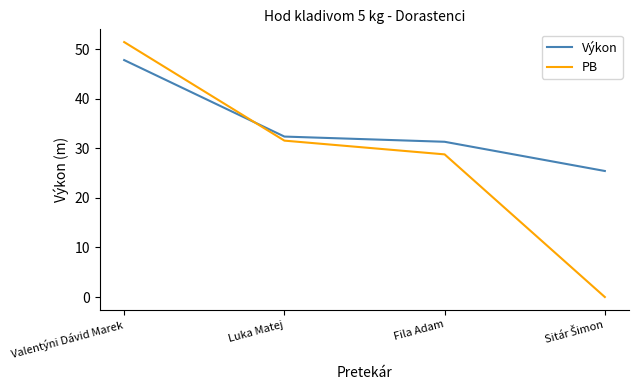

What is the total value across all series at Valentýni Dávid Marek?

99.2